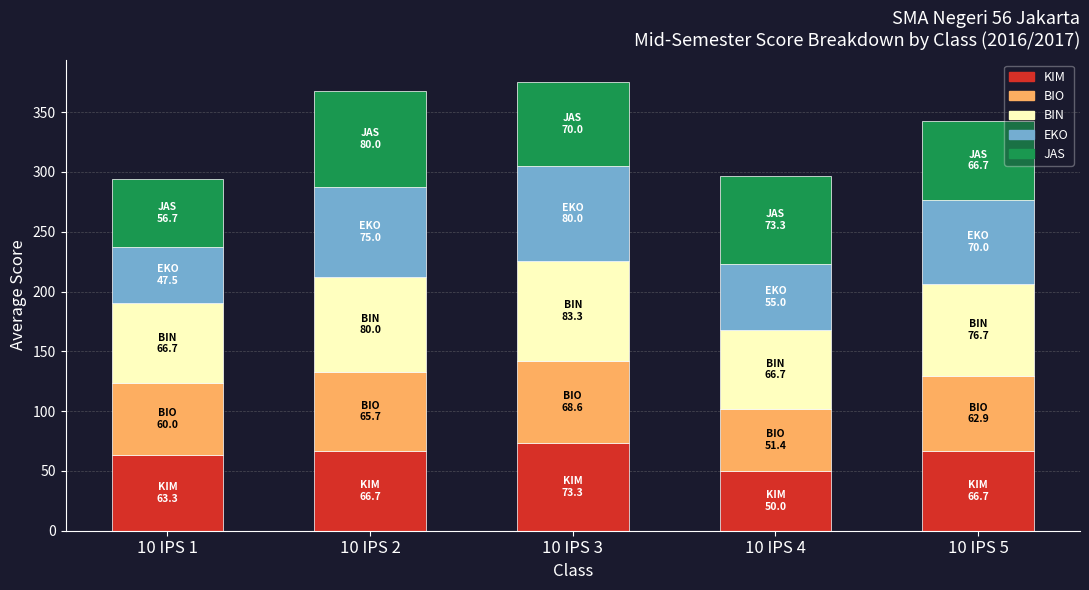

What is the total value across all series at 10 IPS 3?

375.2